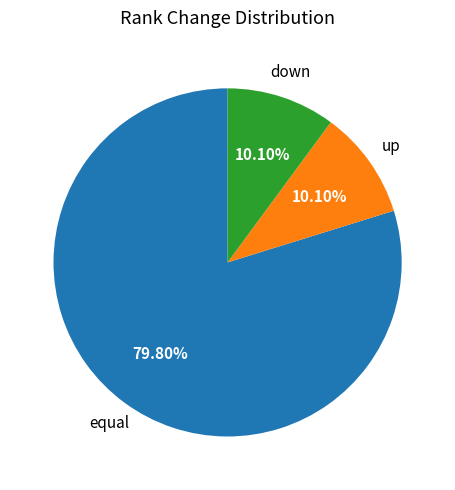

Count the number of slices in the pie.

3